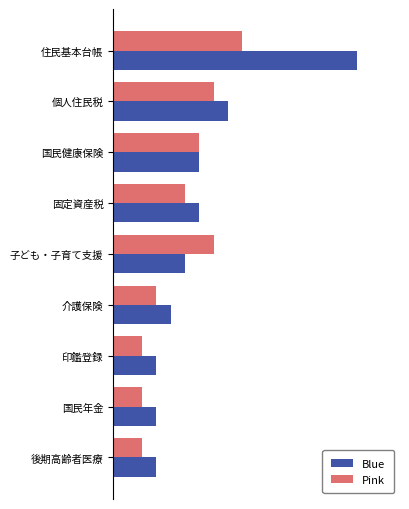

How many Pink values are between 2 and 7?

8